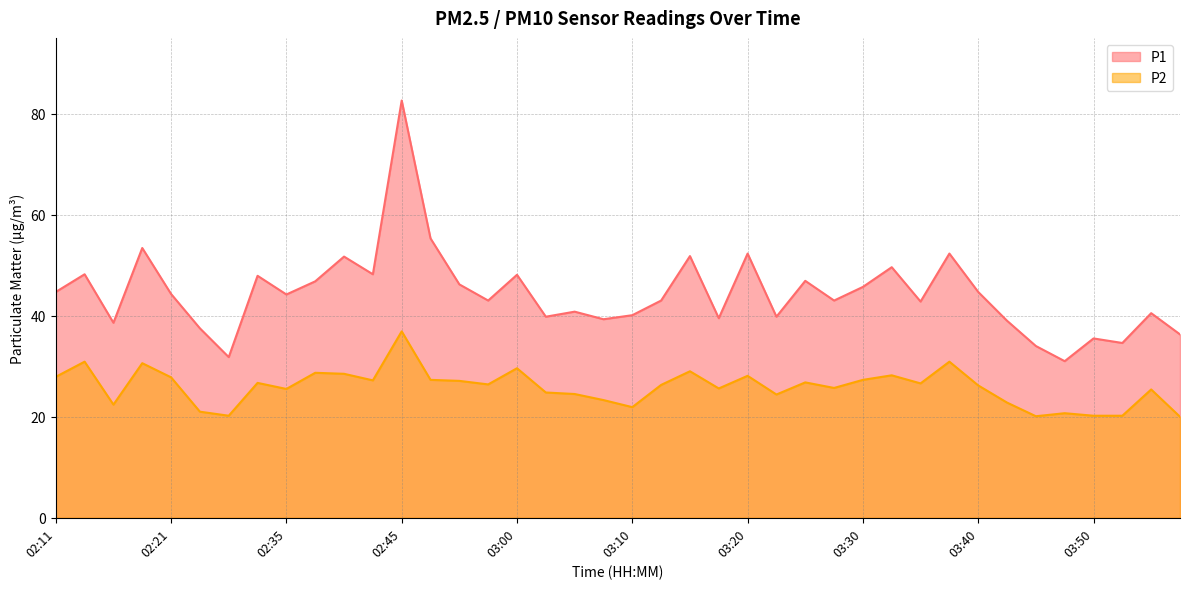

True or false: P1 and P2 intersect in this chart.

False